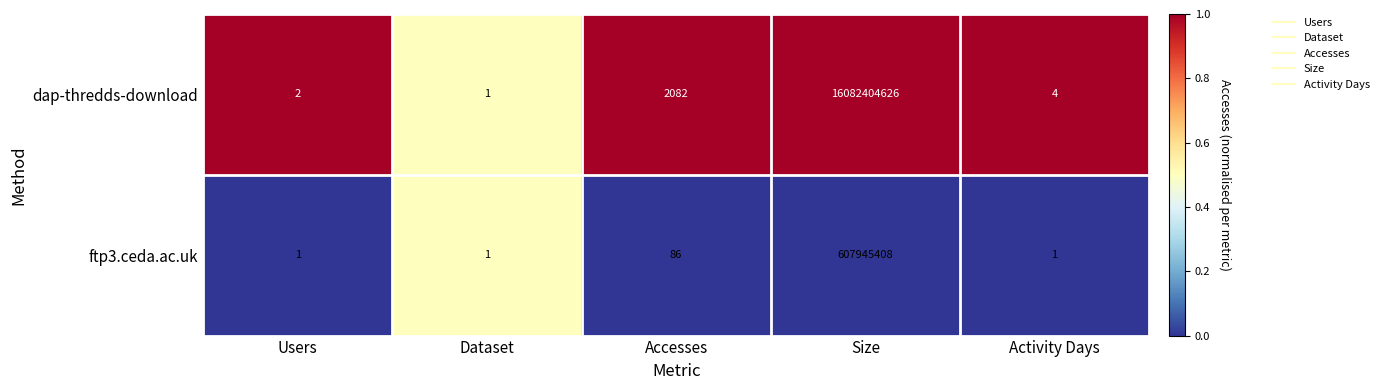

Is the value of ftp3.ceda.ac.uk at Users greater than the value of dap-thredds-download at Users?

No